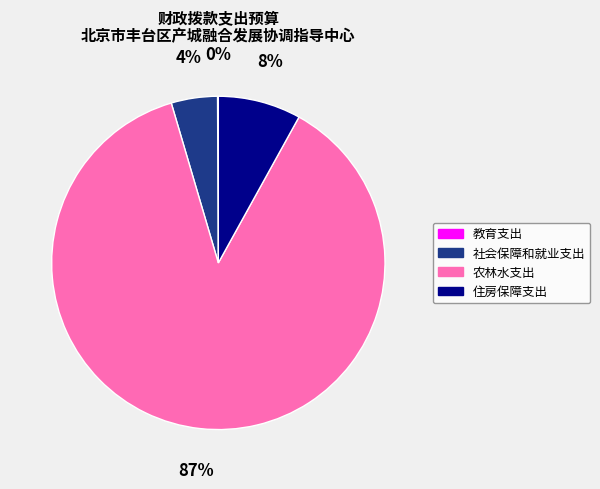

Is it true that 农林水支出 is 73% of the pie?

False